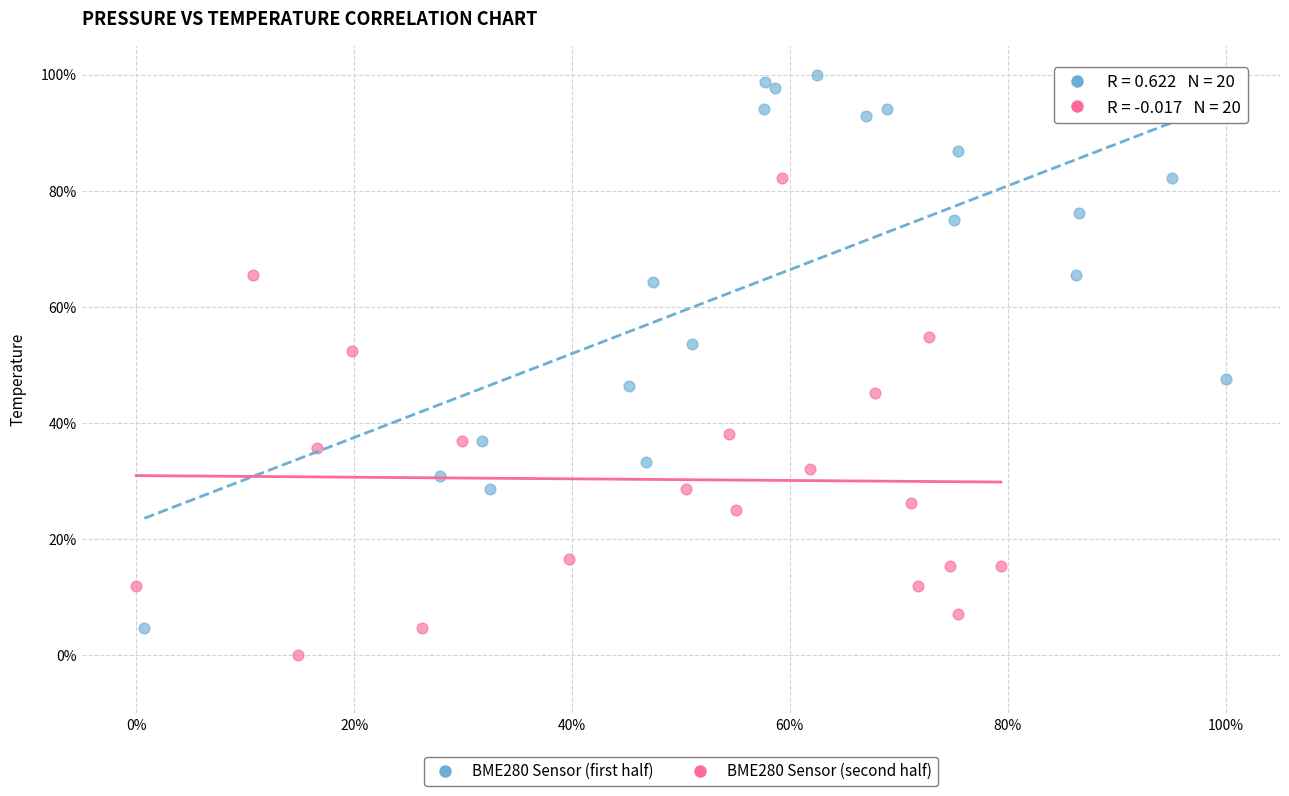

Which series reaches the minimum Y coordinate?

BME280 Sensor (second half)